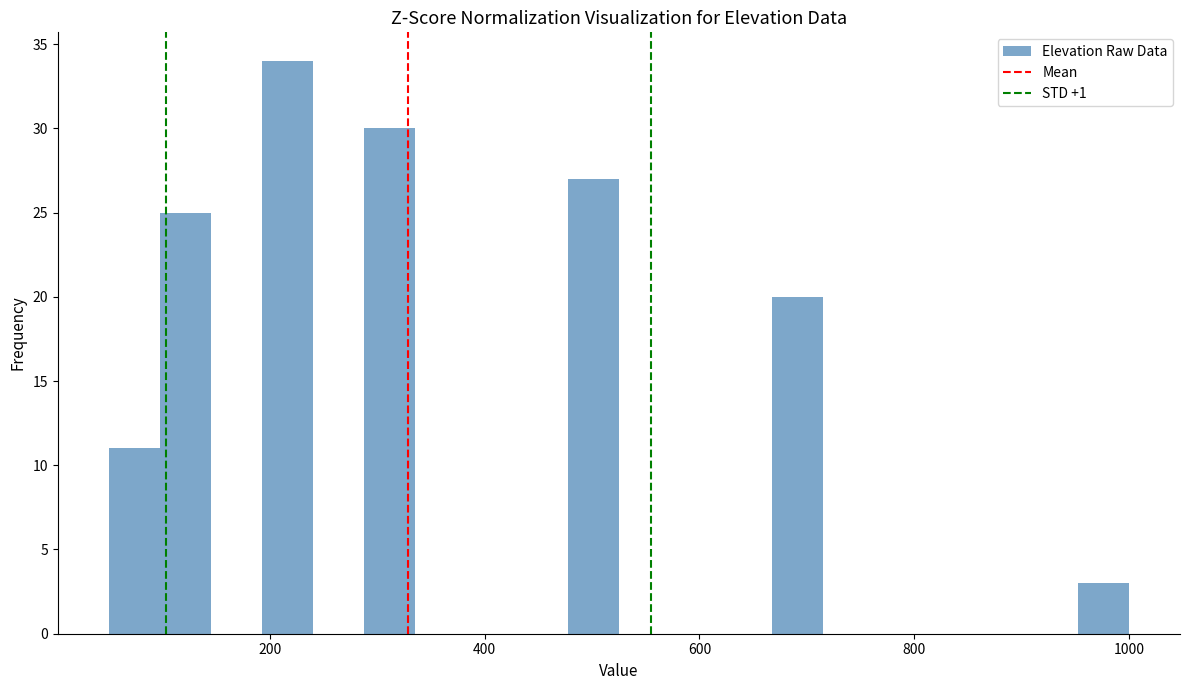

Around what value on the x-axis is the tallest bar? Give the approximate position of its centre, as read against the axis.

220